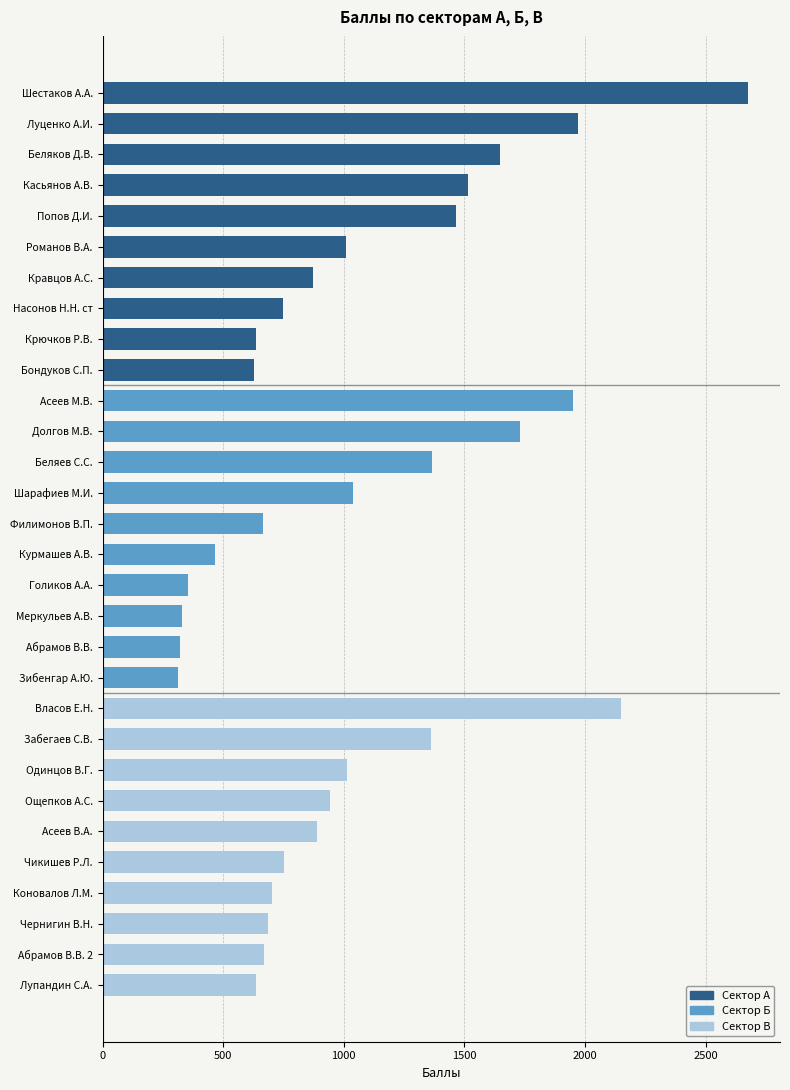

What is the difference between the maximum and minimum values in the Сектор А series?

2046